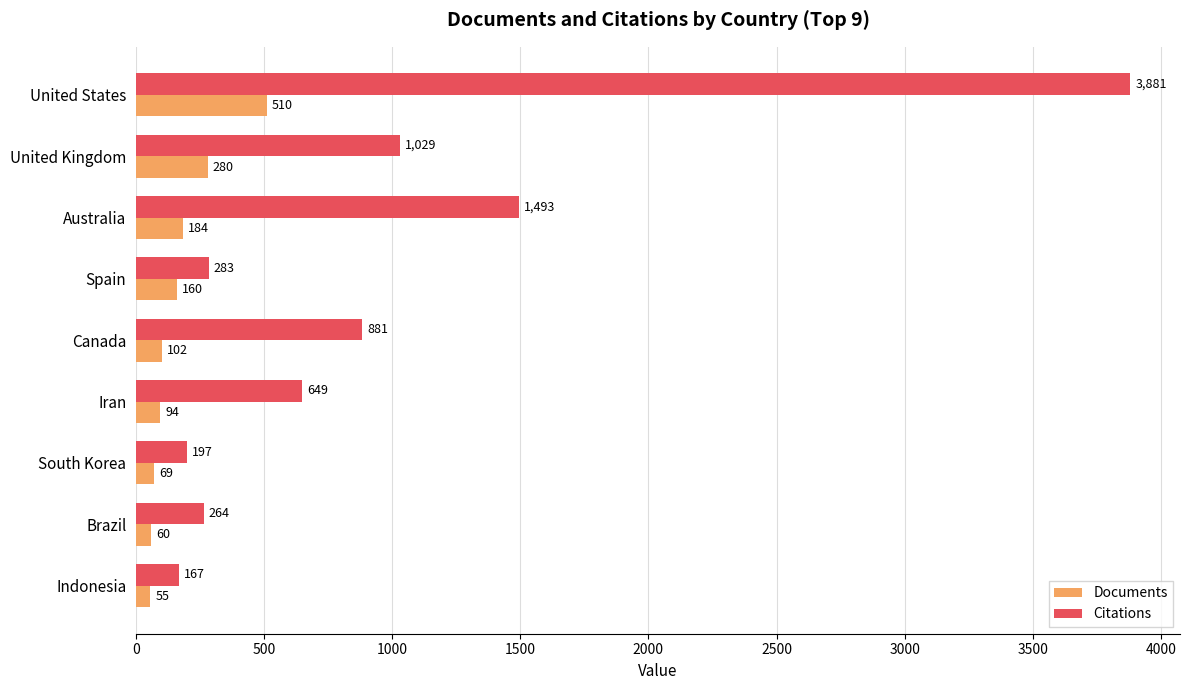

Where is Citations nearest to the value 2024?

Australia